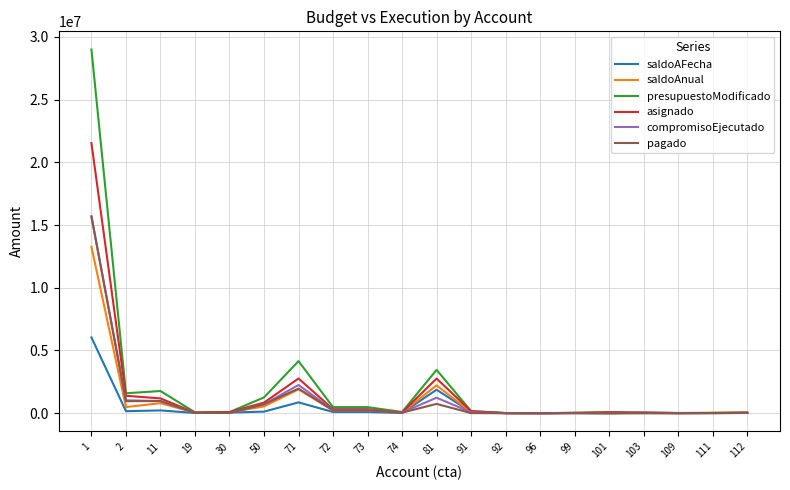

Is it true that presupuestoModificado equals 47003523.3 at 1?

False